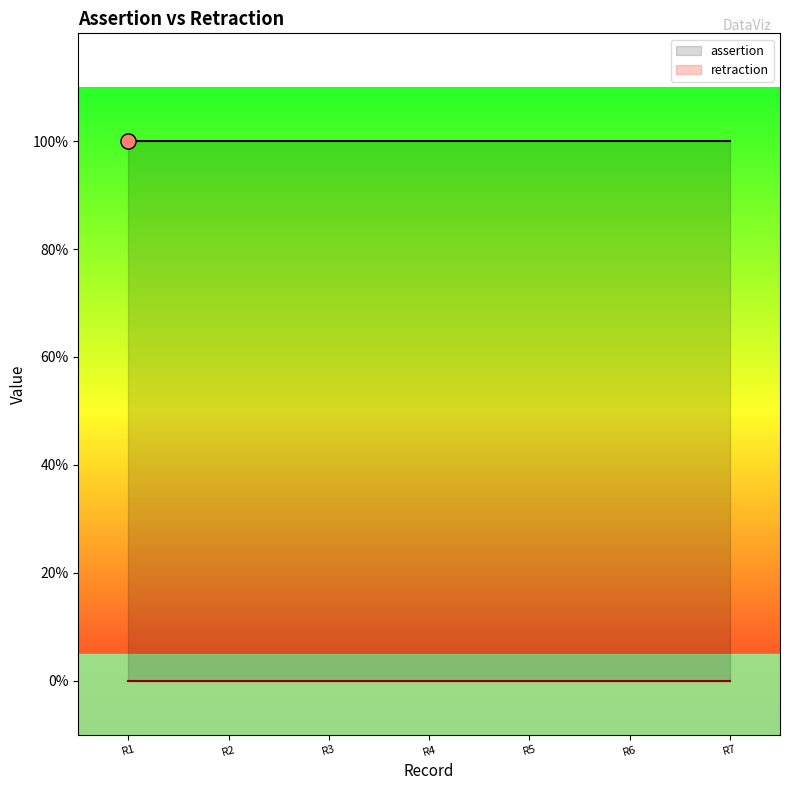

Which series reaches the minimum Y coordinate?

retraction